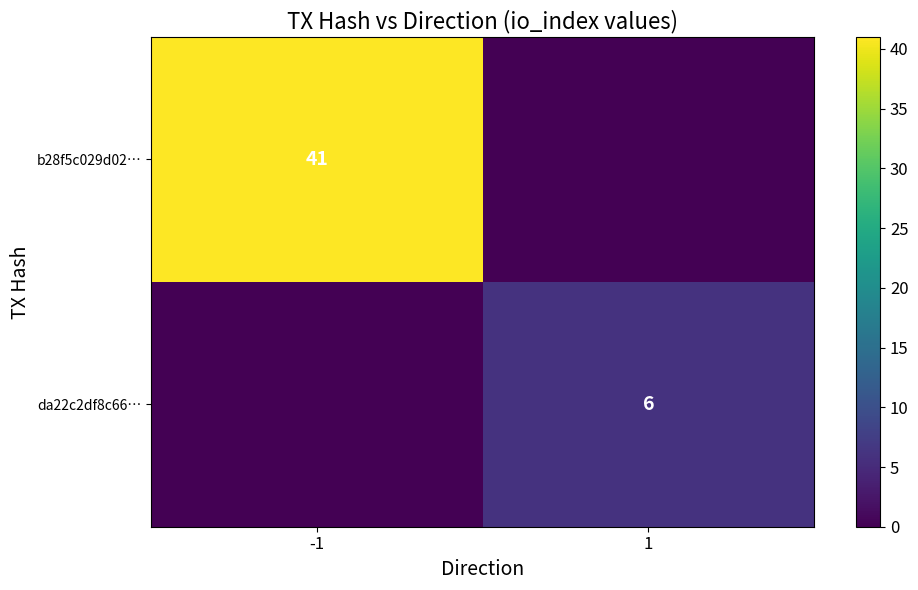

The da22c2df8c66… series shows 4 at 1. True or false?

False